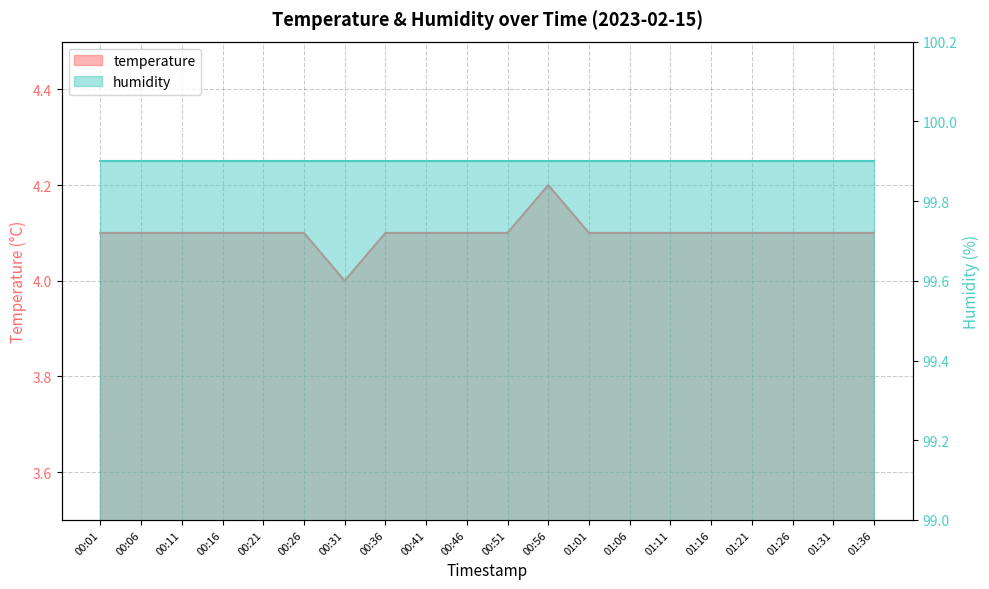

Rank the categories by value from highest to lowest.

00:56, 00:01, 00:06, 00:11, 00:16, 00:21, 00:26, 00:36, 00:41, 00:46, 00:51, 01:01, 01:06, 01:11, 01:16, 01:21, 01:26, 01:31, 01:36, 00:31